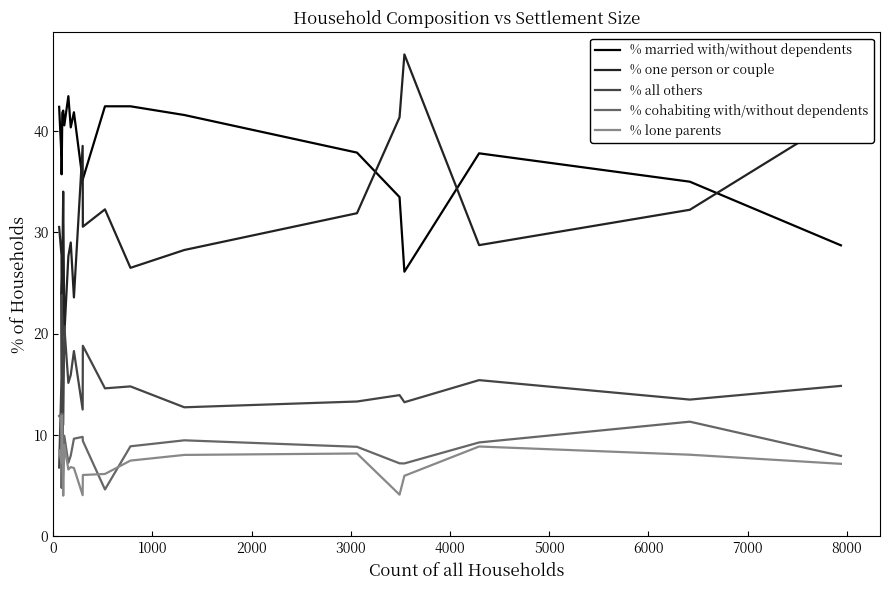

What is the maximum value for % lone parents?

11.9